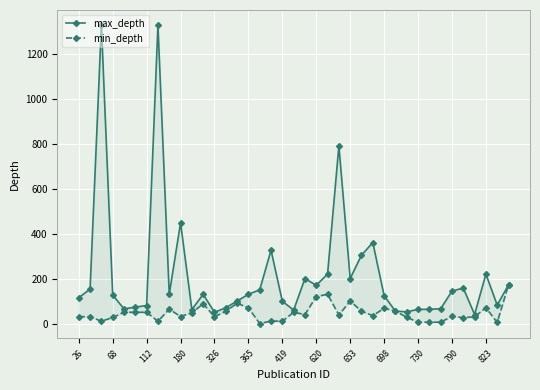

Count the number of categories in the chart.

39